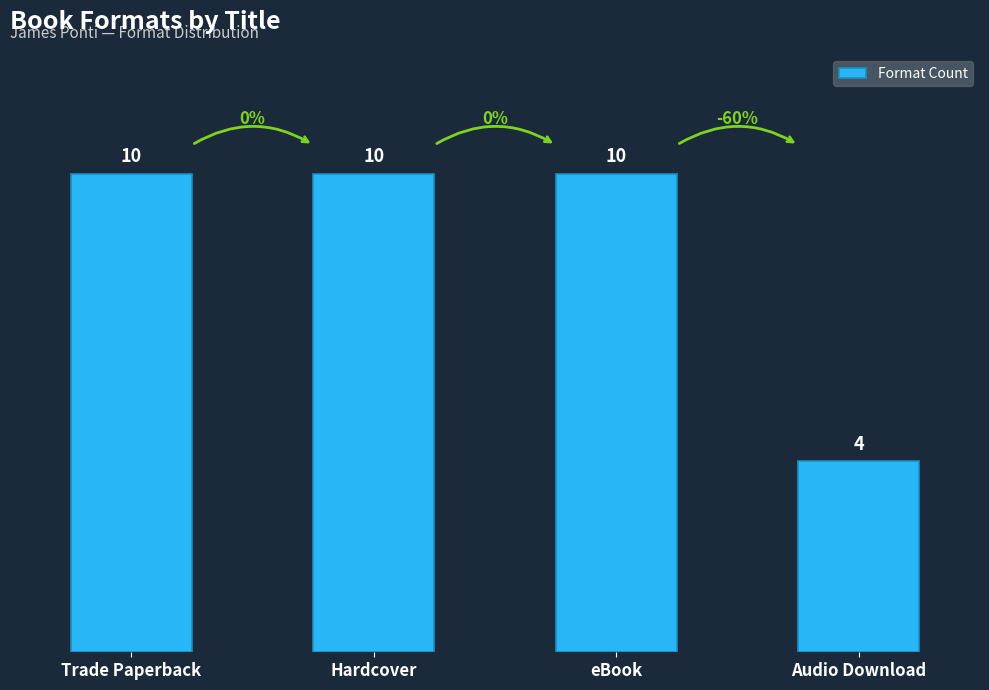

Reading left to right, extract all data points from this chart.

10	10	10	4